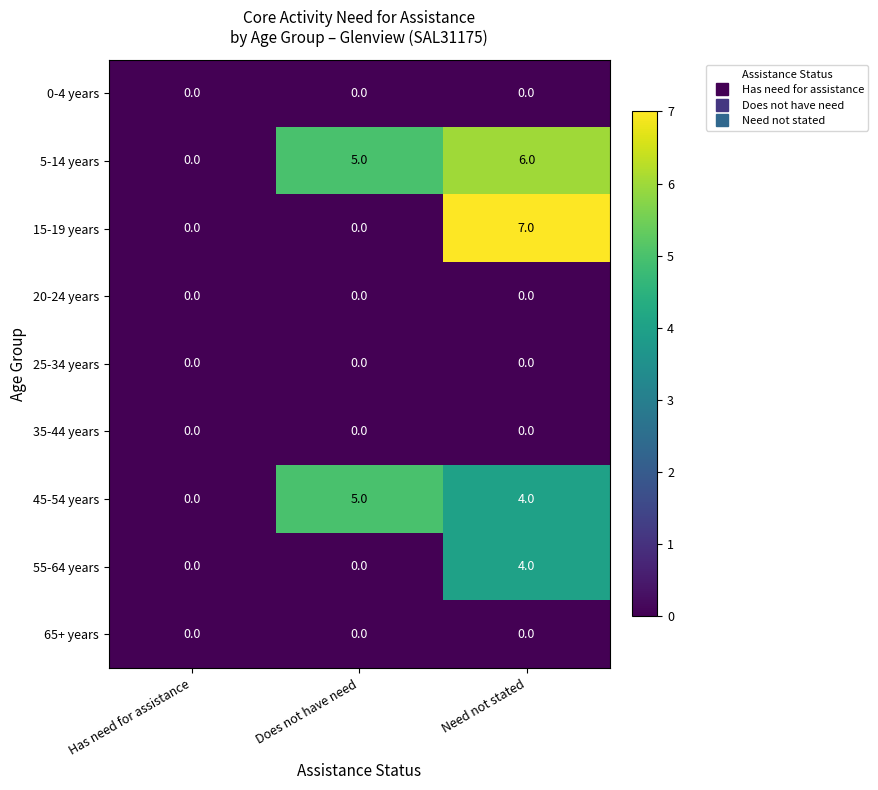

Reading right to left, what are all the values shown in this chart?

0-4 years: Need not stated=0	Does not have need=0	Has need for assistance=0
5-14 years: Need not stated=6	Does not have need=5	Has need for assistance=0
15-19 years: Need not stated=7	Does not have need=0	Has need for assistance=0
20-24 years: Need not stated=0	Does not have need=0	Has need for assistance=0
25-34 years: Need not stated=0	Does not have need=0	Has need for assistance=0
35-44 years: Need not stated=0	Does not have need=0	Has need for assistance=0
45-54 years: Need not stated=4	Does not have need=5	Has need for assistance=0
55-64 years: Need not stated=4	Does not have need=0	Has need for assistance=0
65+ years: Need not stated=0	Does not have need=0	Has need for assistance=0